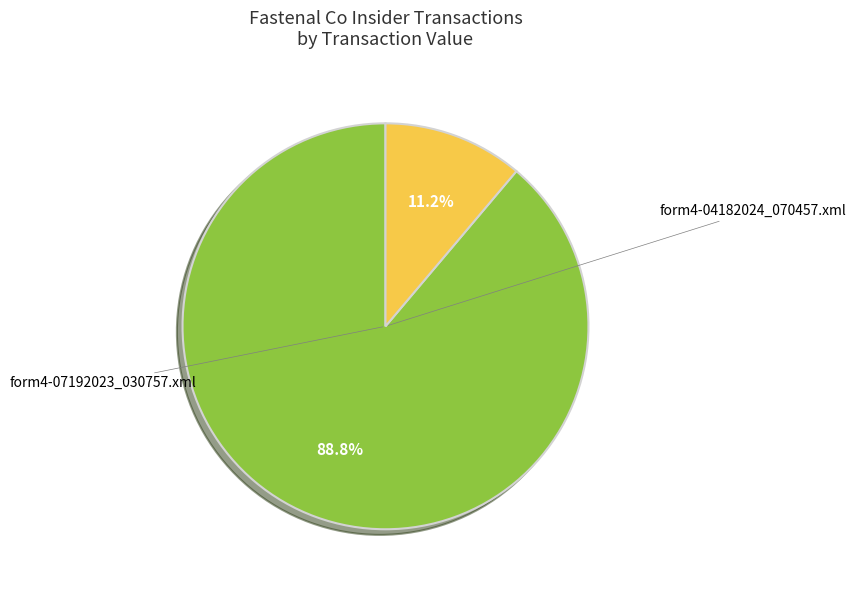

Is there any slice that represents more than half of the pie?

Yes